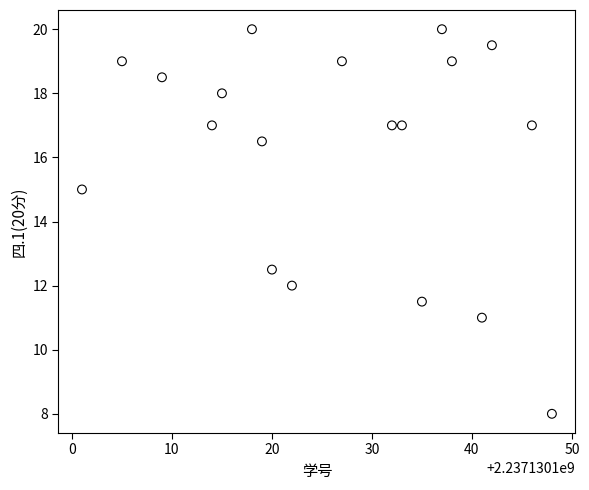

What Y value in the scatter plot is closest to 14?

15.0